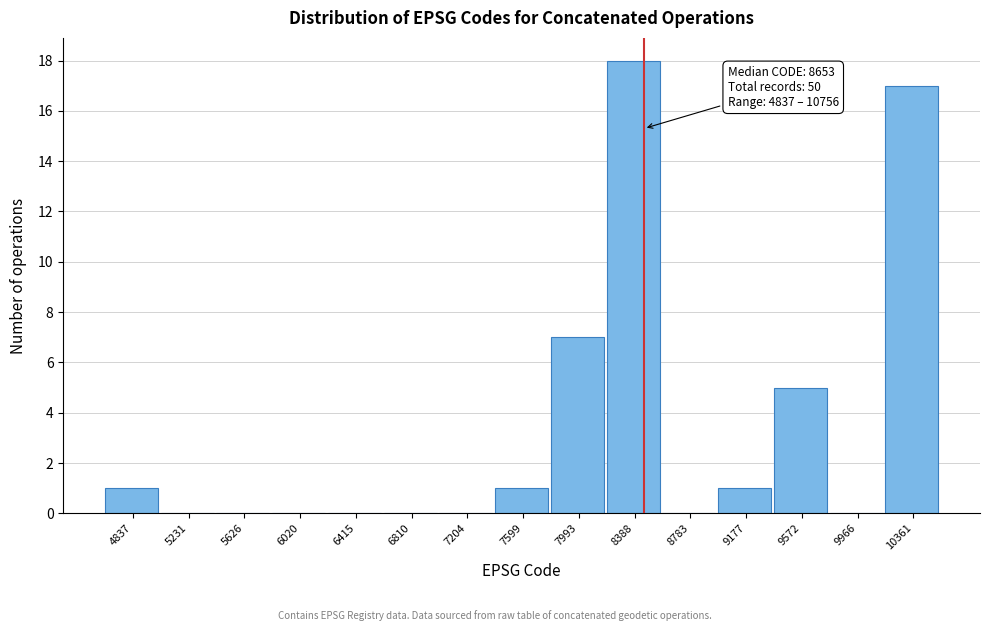

Reading left to right, list all the values displayed in this chart.

4837=1	5231=0	5626=0	6020=0	6415=0	6810=0	7204=0	7599=1	7993=7	8388=18	8783=0	9177=1	9572=5	9966=0	10361=17